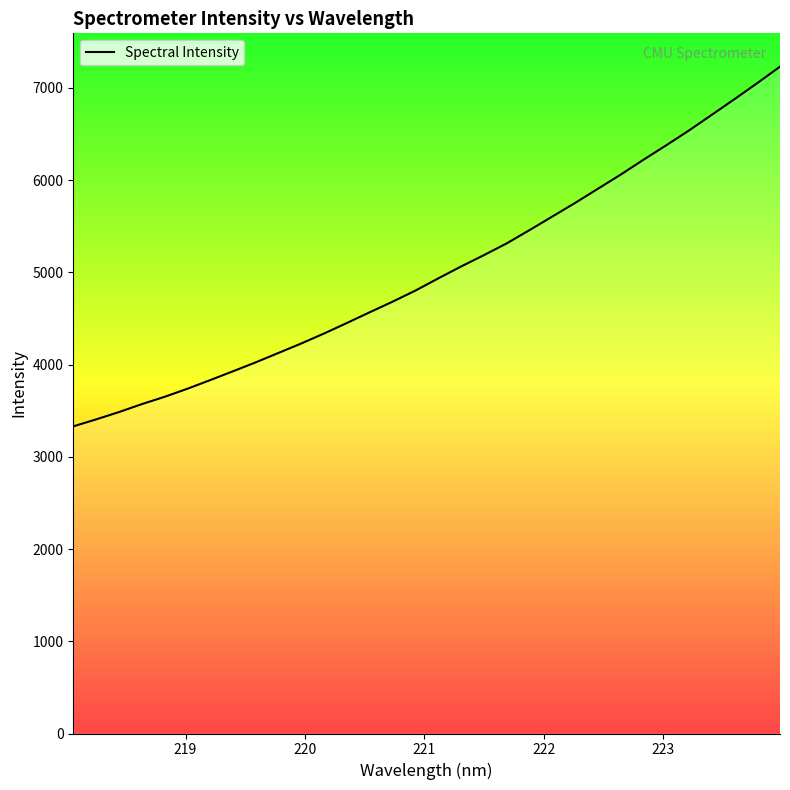

What is the difference between the maximum and minimum values?

3899.4